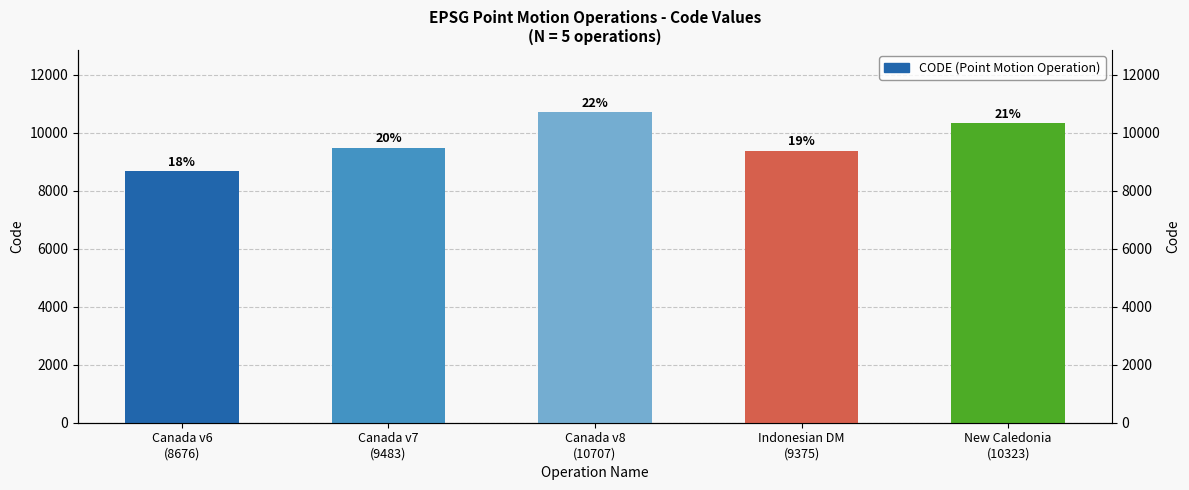

True or false: the data shows 2731 at Indonesian DM
(9375).

False